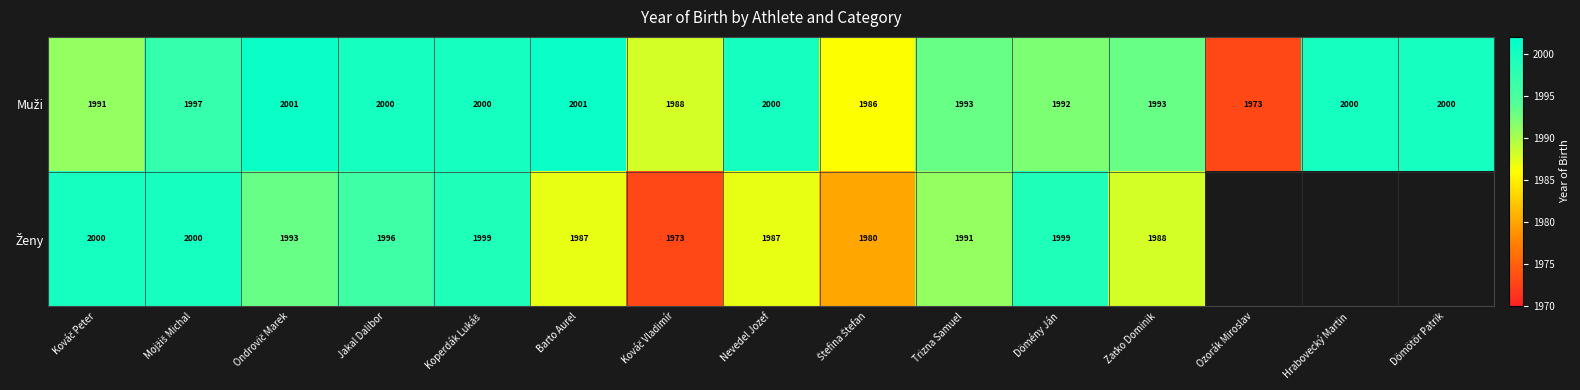

True or false: Ženy has a value of 1999.0 at Koperdák Lukáš.

True